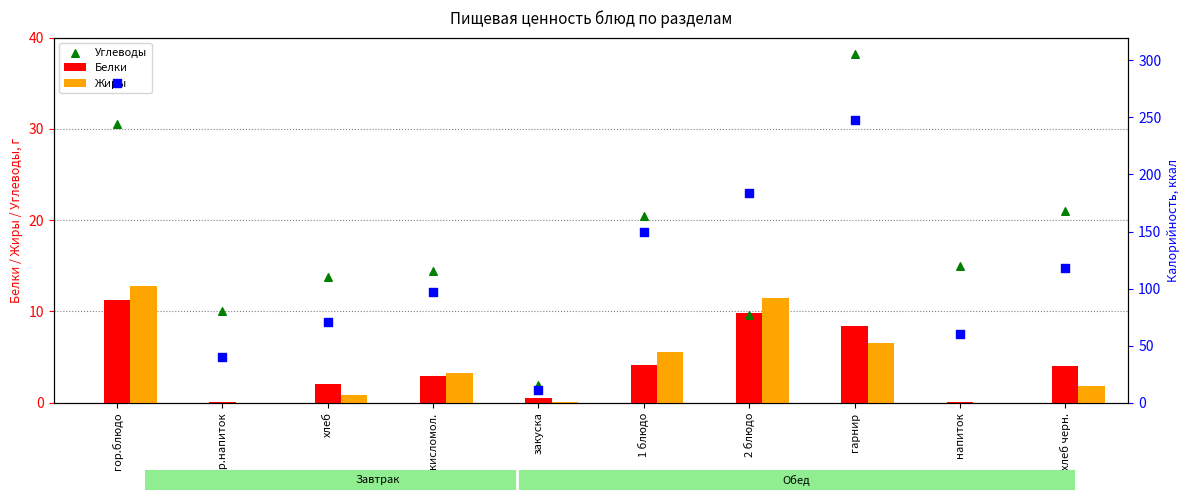

What are all the series names shown in the legend?

Белки, Жиры, Углеводы, Калорийность